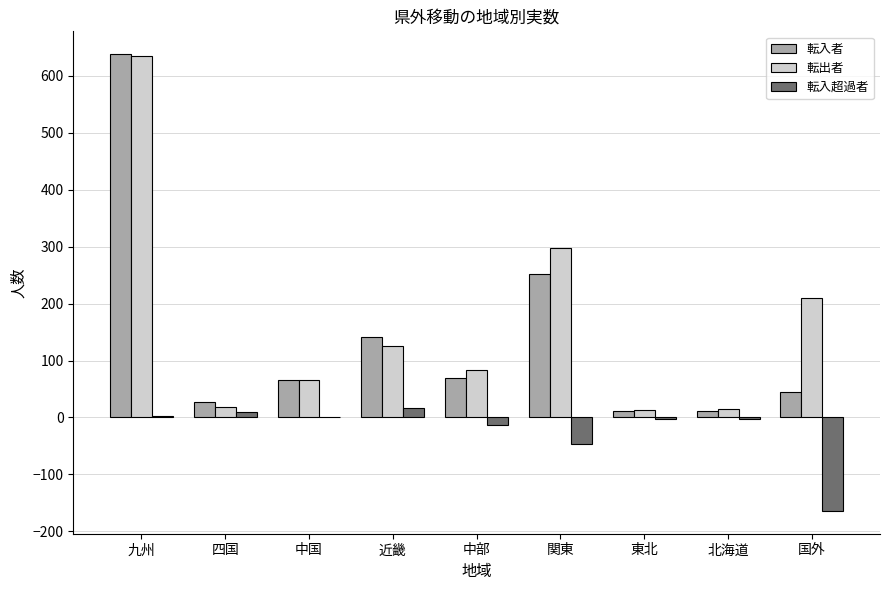

How many series are shown in this chart?

3